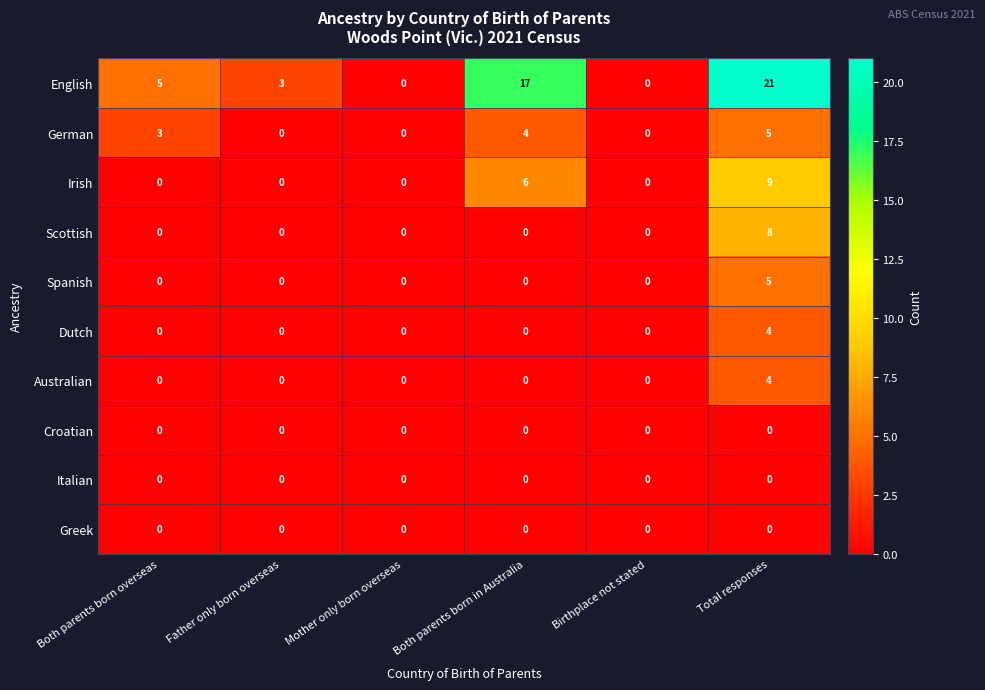

What is the difference between the maximum and minimum values in the Australian series?

4